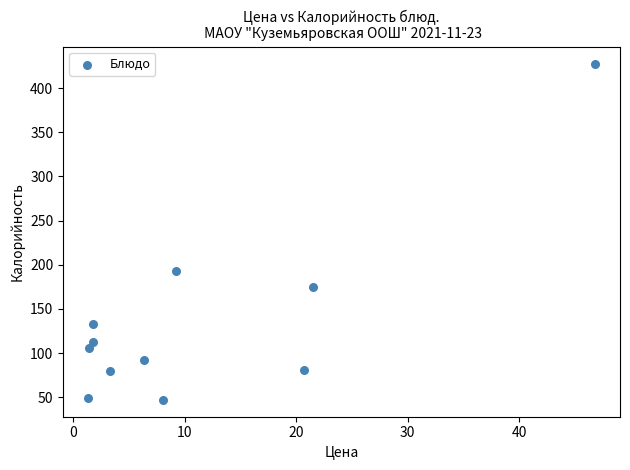

What Y value in the scatter plot is closest to 237?

192.6